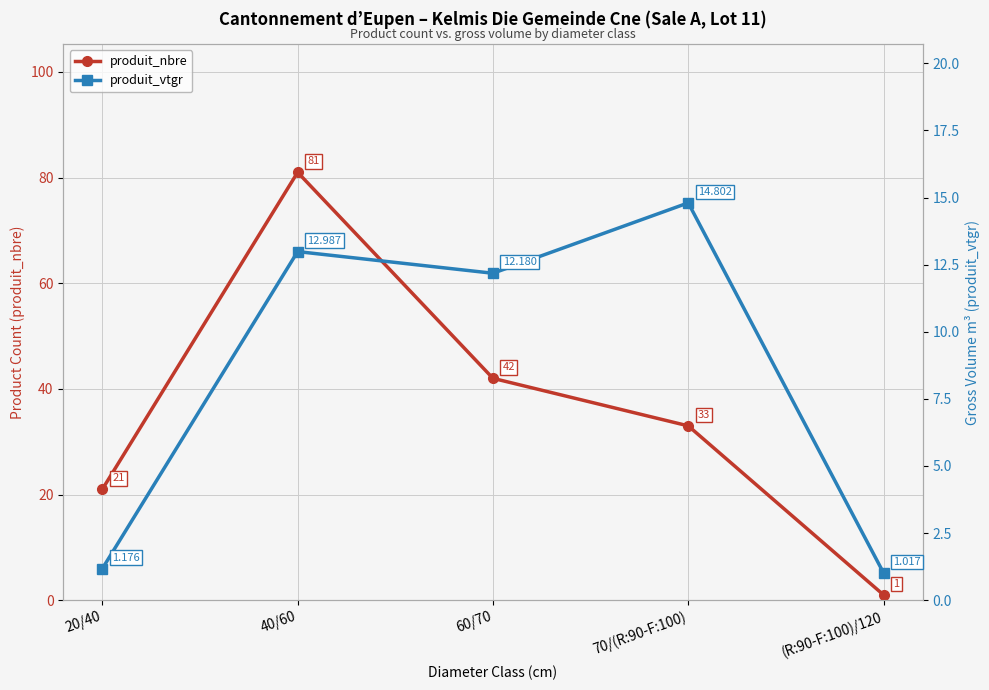

After their last crossing, which series has the higher values: produit_nbre or produit_vtgr?

produit_vtgr